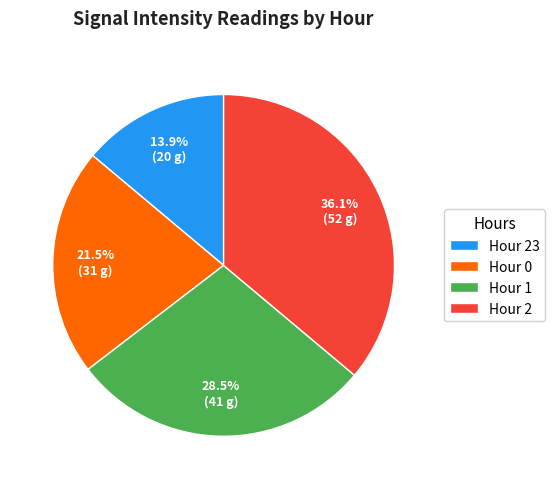

Rank the categories by value from lowest to highest.

Hour 23, Hour 0, Hour 1, Hour 2